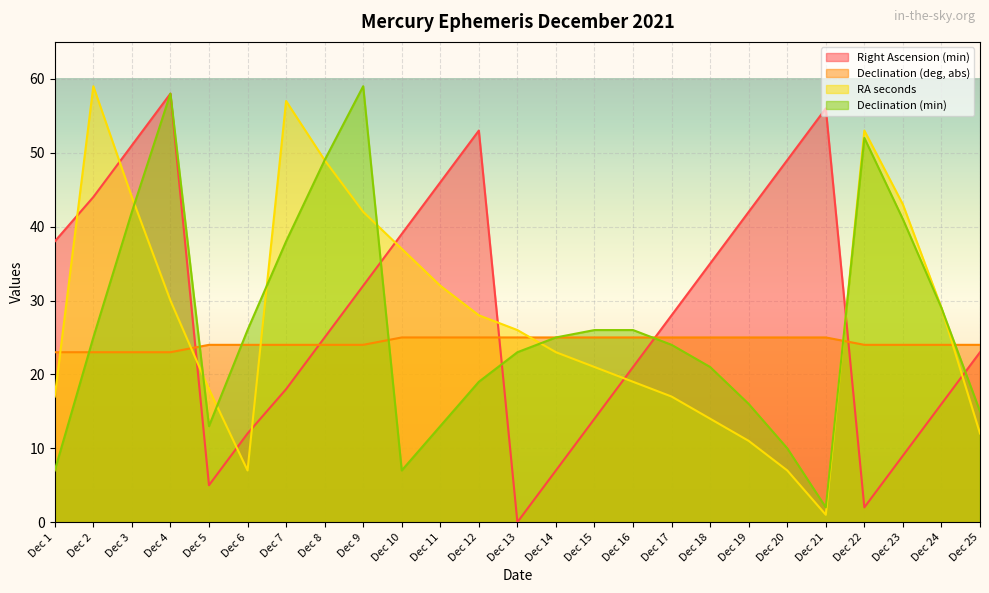

Reading left to right, what are all the values shown in this chart?

Right Ascension (min): Dec 1=38	Dec 2=44	Dec 3=51	Dec 4=58	Dec 5=5	Dec 6=12	Dec 7=18	Dec 8=25	Dec 9=32	Dec 10=39	Dec 11=46	Dec 12=53	Dec 13=0	Dec 14=7	Dec 15=14	Dec 16=21	Dec 17=28	Dec 18=35	Dec 19=42	Dec 20=49	Dec 21=56	Dec 22=2	Dec 23=9	Dec 24=16	Dec 25=23
Declination (deg, abs): Dec 1=23	Dec 2=23	Dec 3=23	Dec 4=23	Dec 5=24	Dec 6=24	Dec 7=24	Dec 8=24	Dec 9=24	Dec 10=25	Dec 11=25	Dec 12=25	Dec 13=25	Dec 14=25	Dec 15=25	Dec 16=25	Dec 17=25	Dec 18=25	Dec 19=25	Dec 20=25	Dec 21=25	Dec 22=24	Dec 23=24	Dec 24=24	Dec 25=24
RA seconds: Dec 1=17	Dec 2=59	Dec 3=44	Dec 4=30	Dec 5=18	Dec 6=7	Dec 7=57	Dec 8=49	Dec 9=42	Dec 10=37	Dec 11=32	Dec 12=28	Dec 13=26	Dec 14=23	Dec 15=21	Dec 16=19	Dec 17=17	Dec 18=14	Dec 19=11	Dec 20=7	Dec 21=1	Dec 22=53	Dec 23=43	Dec 24=29	Dec 25=12
Declination (min): Dec 1=7	Dec 2=25	Dec 3=42	Dec 4=58	Dec 5=13	Dec 6=26	Dec 7=38	Dec 8=49	Dec 9=59	Dec 10=7	Dec 11=13	Dec 12=19	Dec 13=23	Dec 14=25	Dec 15=26	Dec 16=26	Dec 17=24	Dec 18=21	Dec 19=16	Dec 20=10	Dec 21=2	Dec 22=52	Dec 23=41	Dec 24=29	Dec 25=15